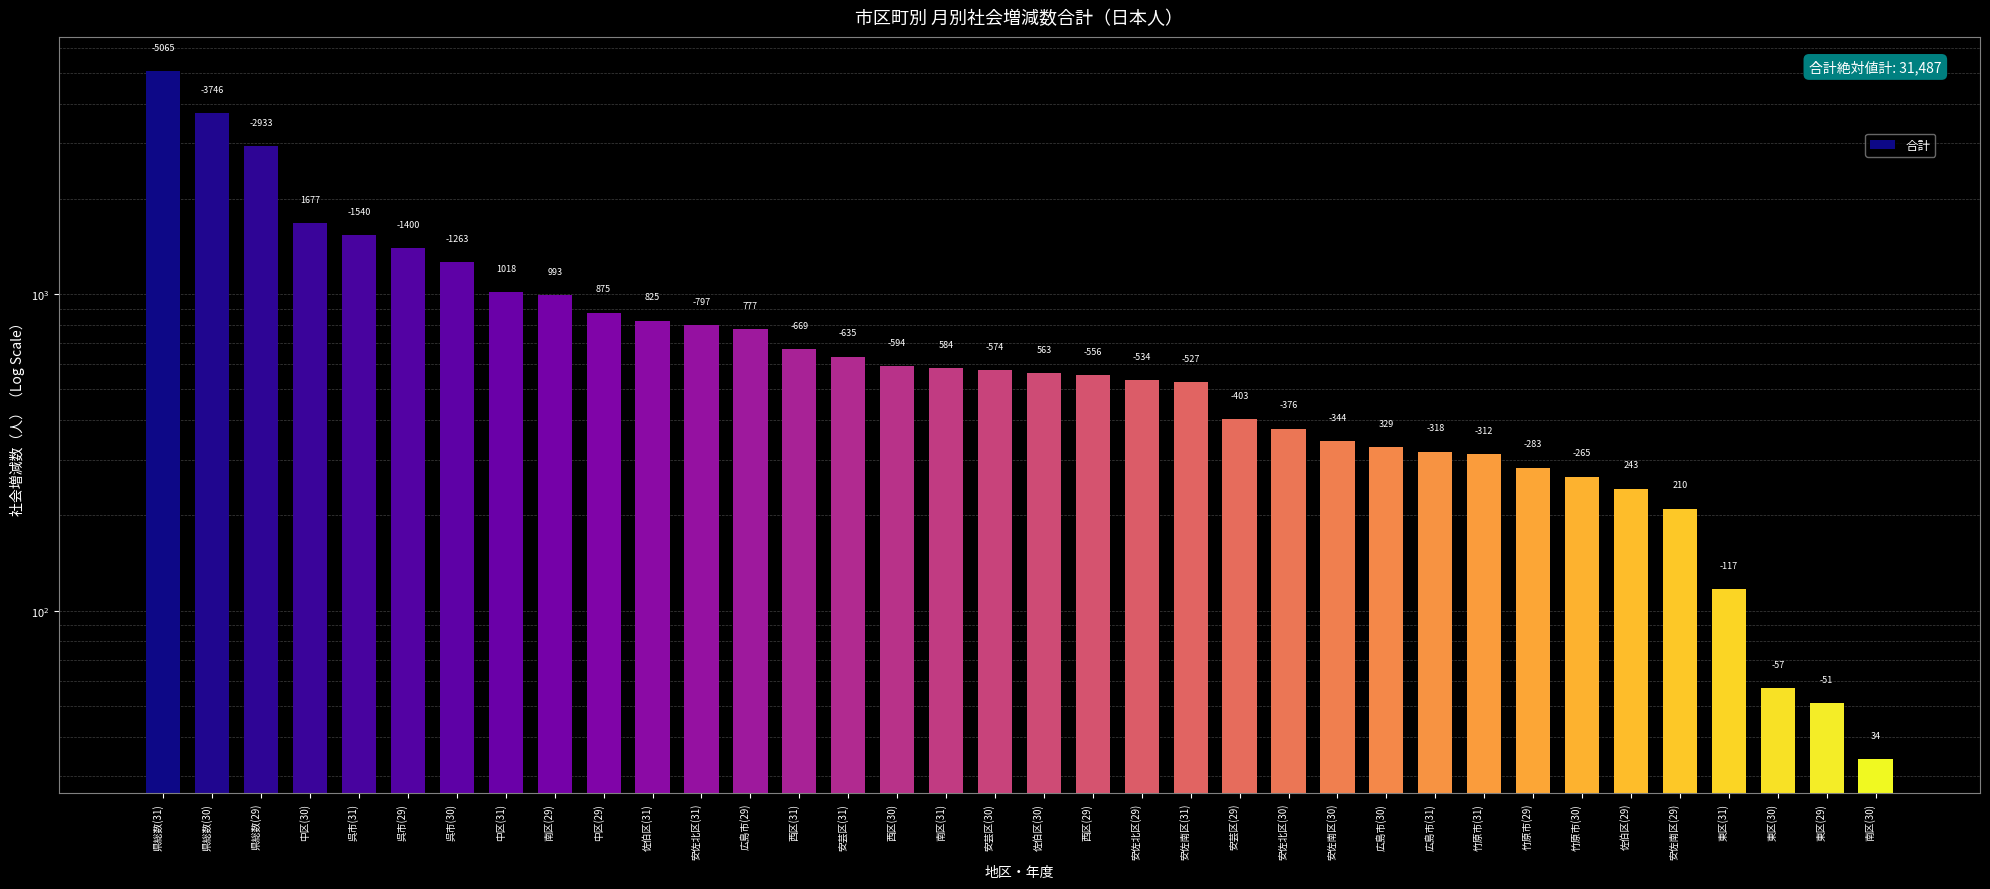

Count the number of data series in this chart.

1